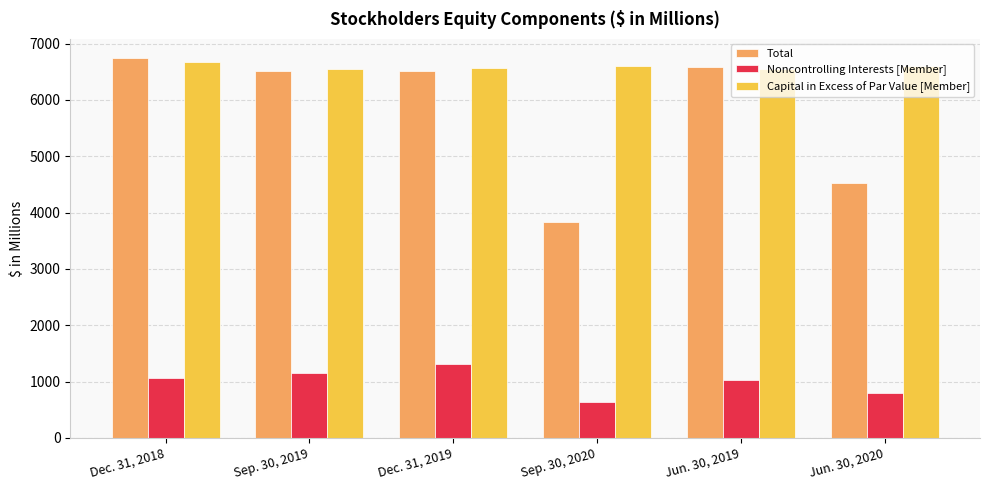

Rank the series by their maximum value, from lowest to highest.

Noncontrolling Interests [Member], Capital in Excess of Par Value [Member], Total